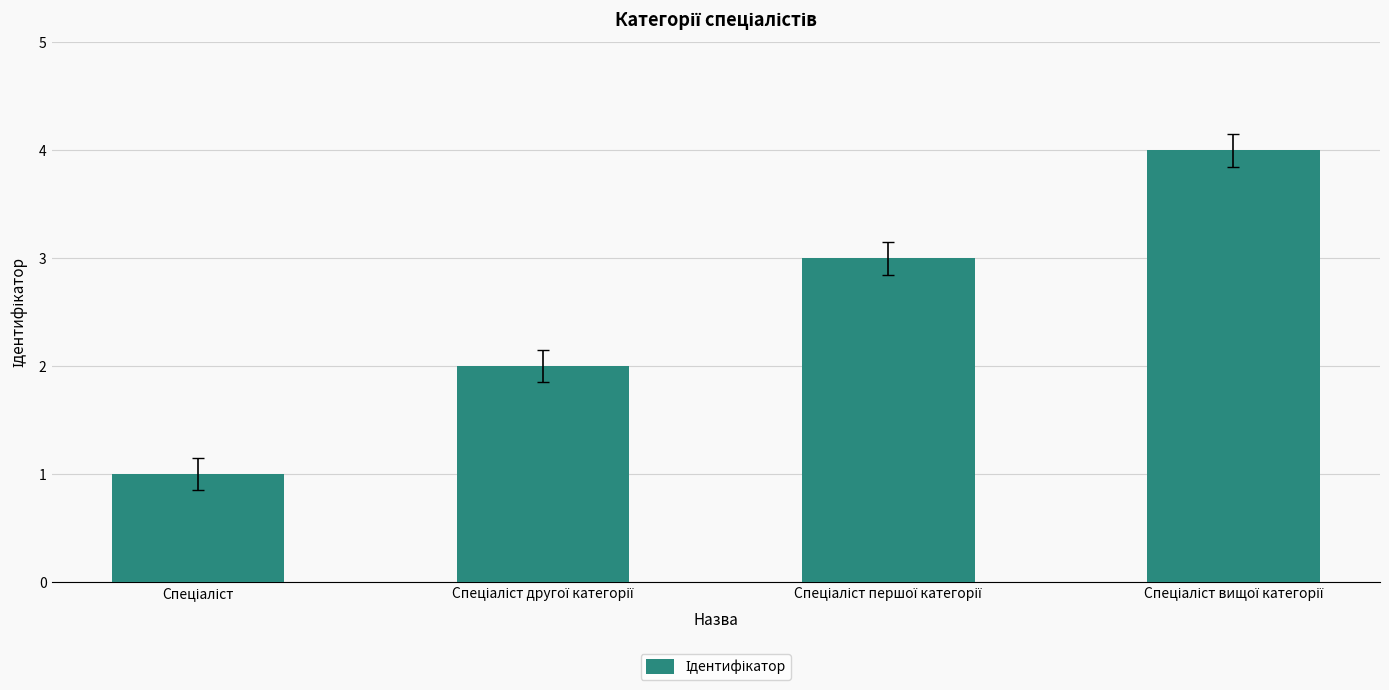

What is the maximum value shown in the chart?

4